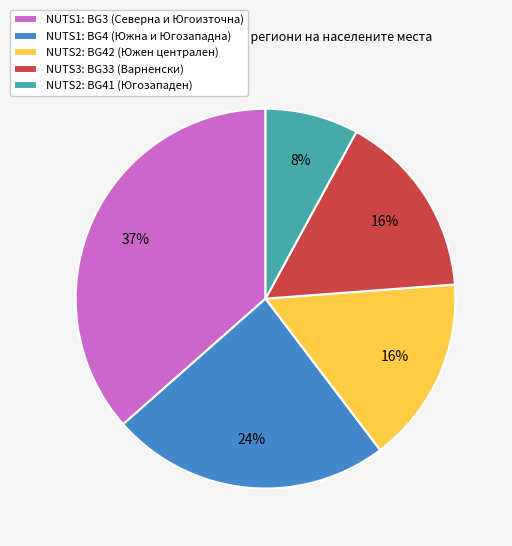

True or false: NUTS2: BG41 (Югозападен) accounts for 1% of the total.

False